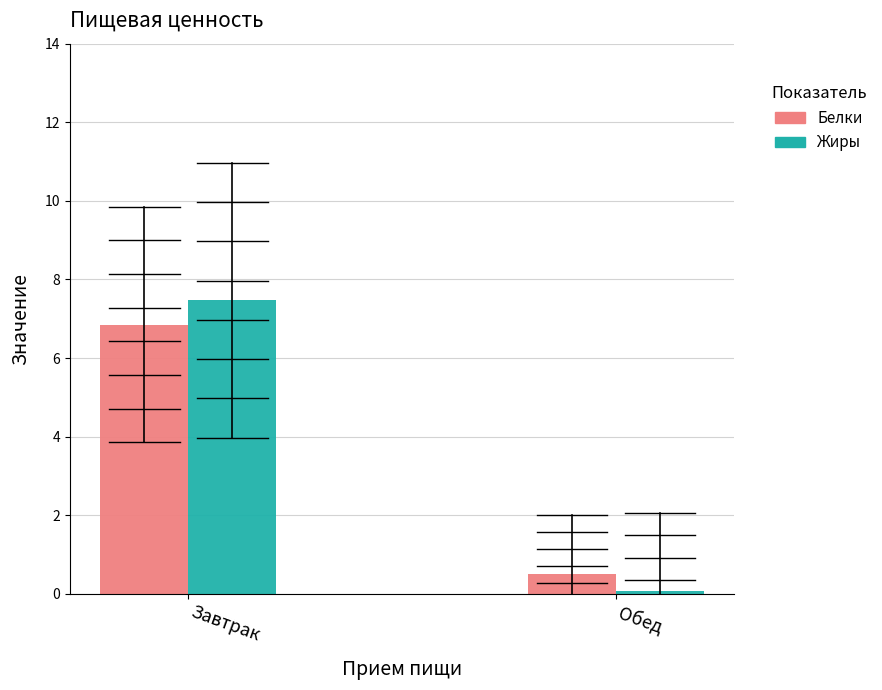

What is the sum of all Белки values?

7.3